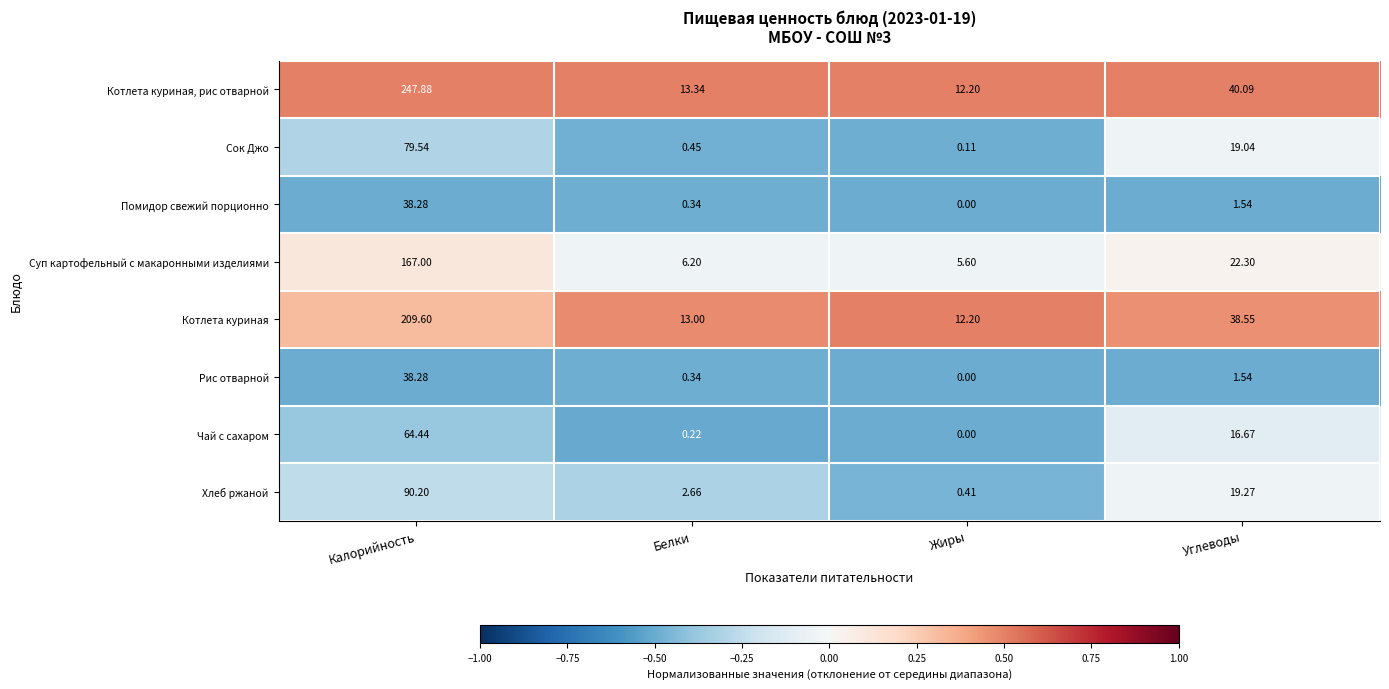

Which series has the largest range (max minus min)?

Котлета куриная, рис отварной